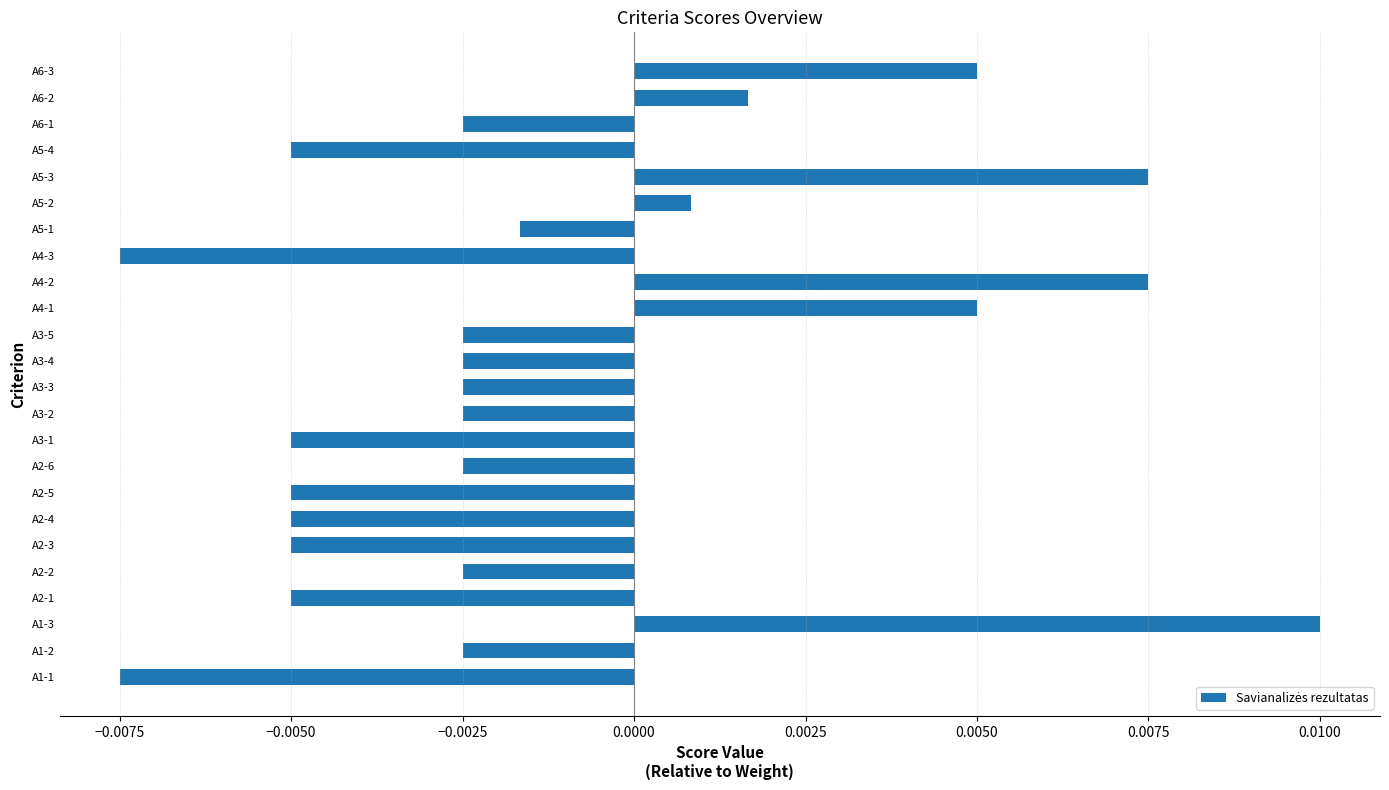

Which has a higher value, A1-3 or A2-3?

A1-3